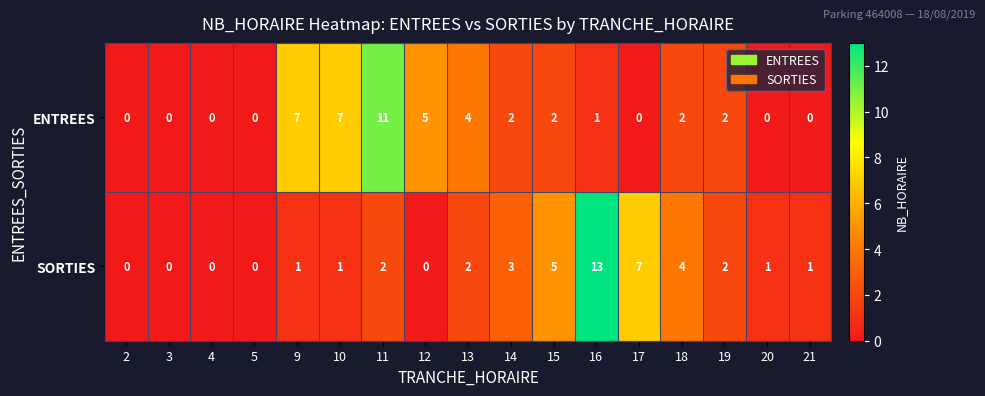

The value of ENTREES at 9 is 9. True or false?

False